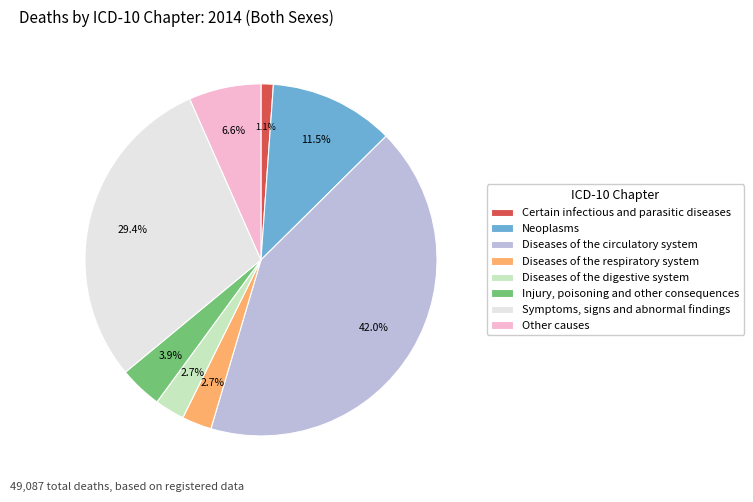

Count the number of slices in the pie.

8